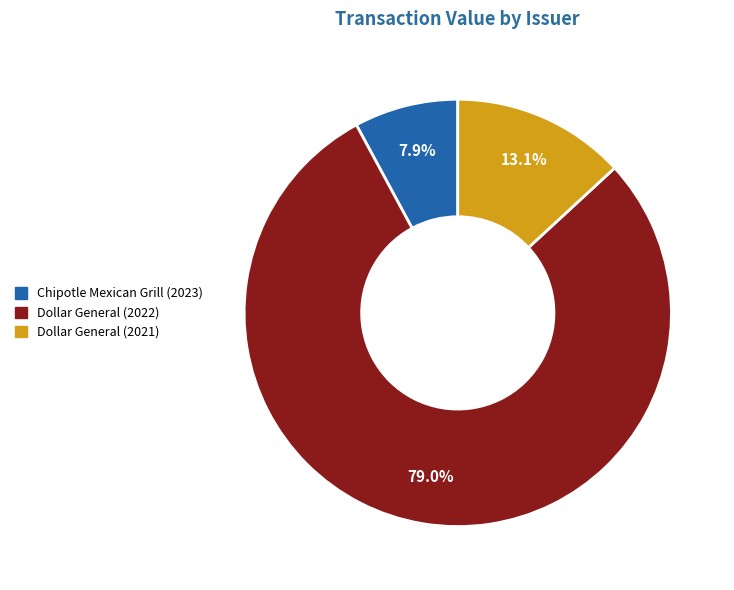

How many segments does this pie chart have?

3